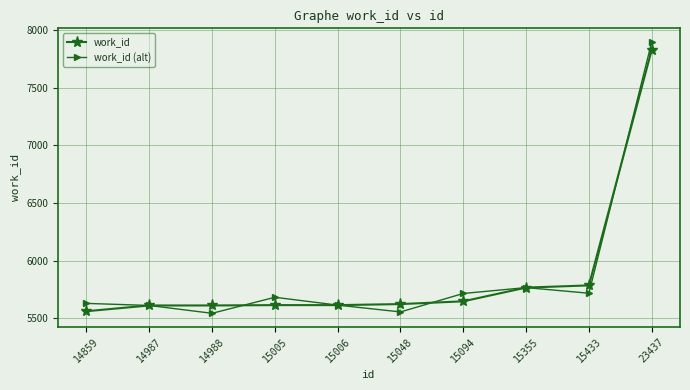

What is the average value of the work_id (alt) series?

5872.8